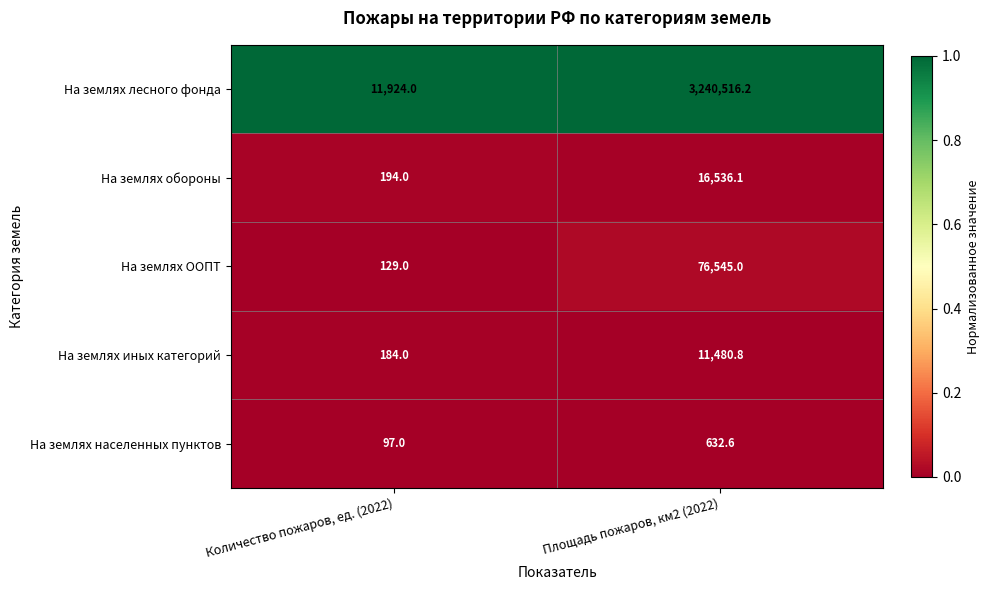

Which series has the largest range (max minus min)?

На землях лесного фонда